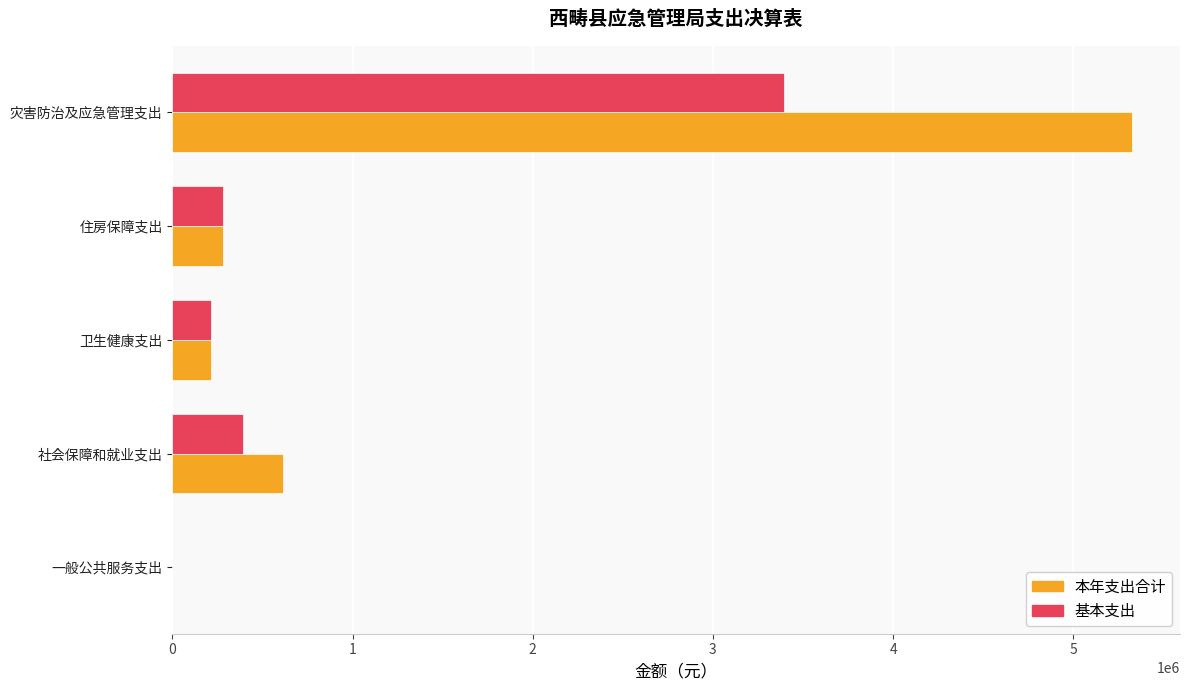

Which series has the largest range (max minus min)?

本年支出合计